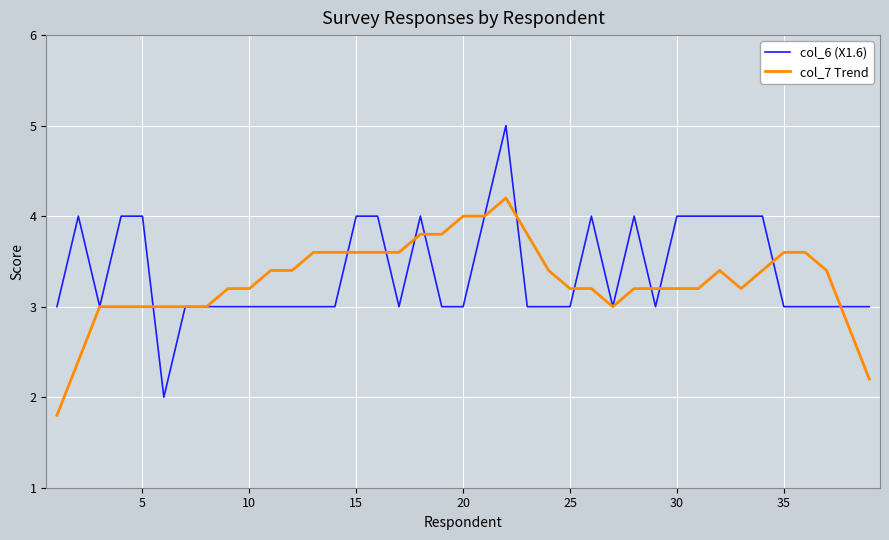

What is the minimum value shown in the chart?

1.8